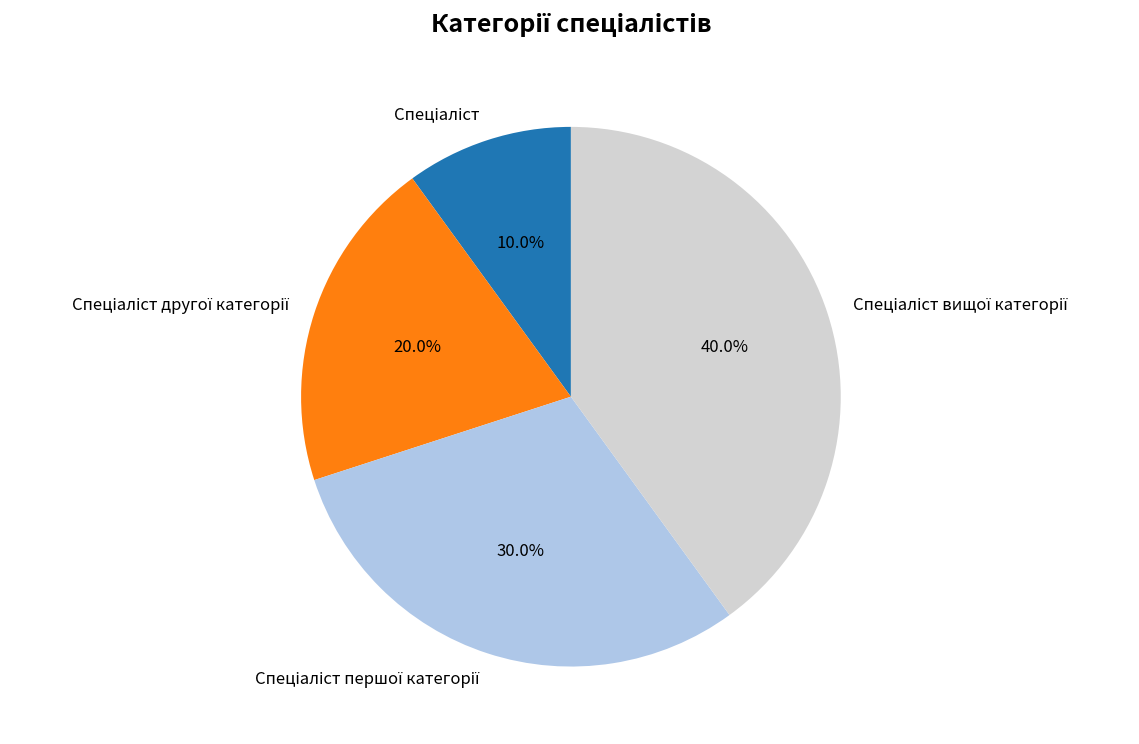

Is there any slice that represents more than half of the pie?

No